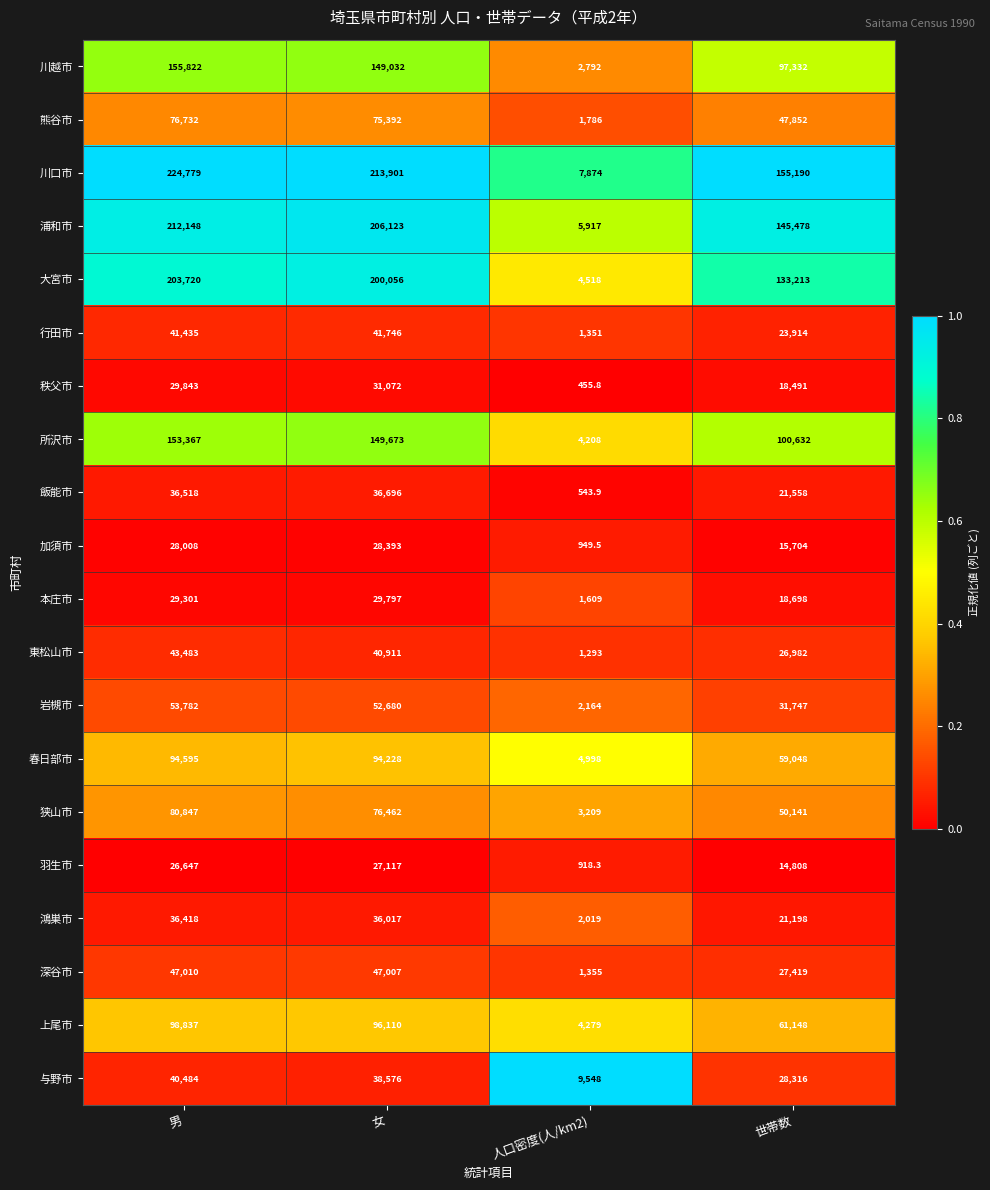

Is it true that 与野市 equals 40484.0 at 男?

True